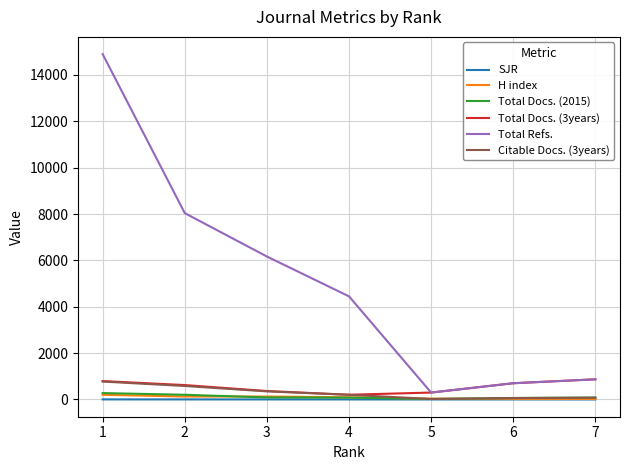

Which series has the widest spread of values?

Total Refs.